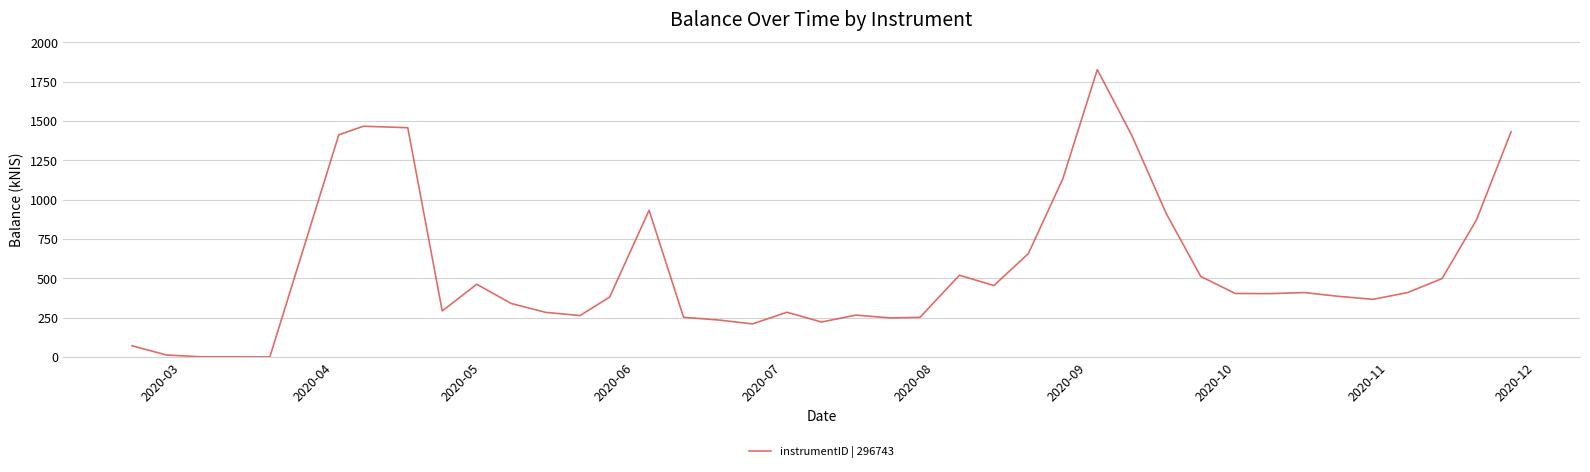

What is the difference between the maximum and minimum values?

1826.2